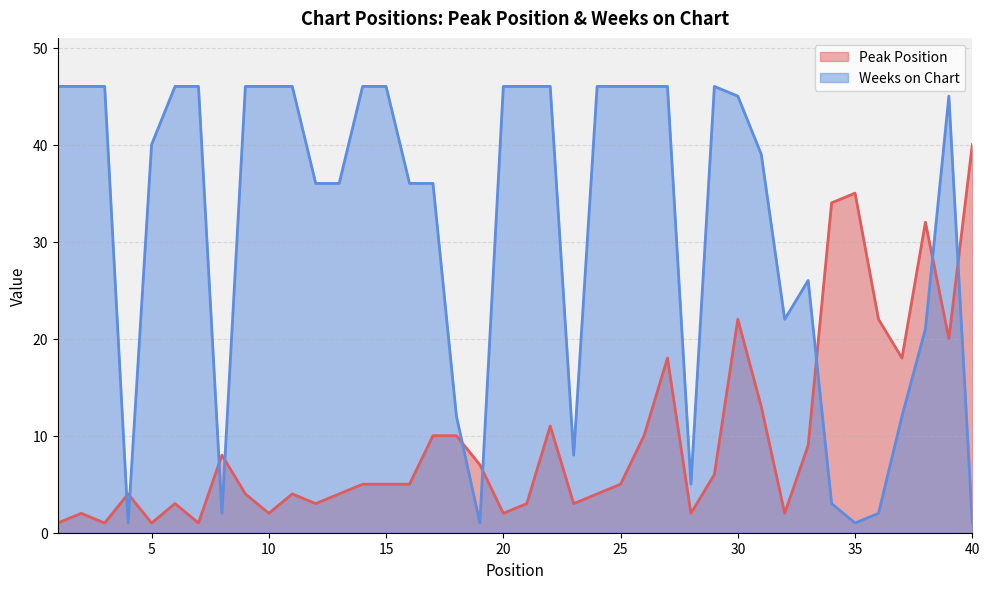

Is it true that Weeks on Chart equals 46 at 1?

True